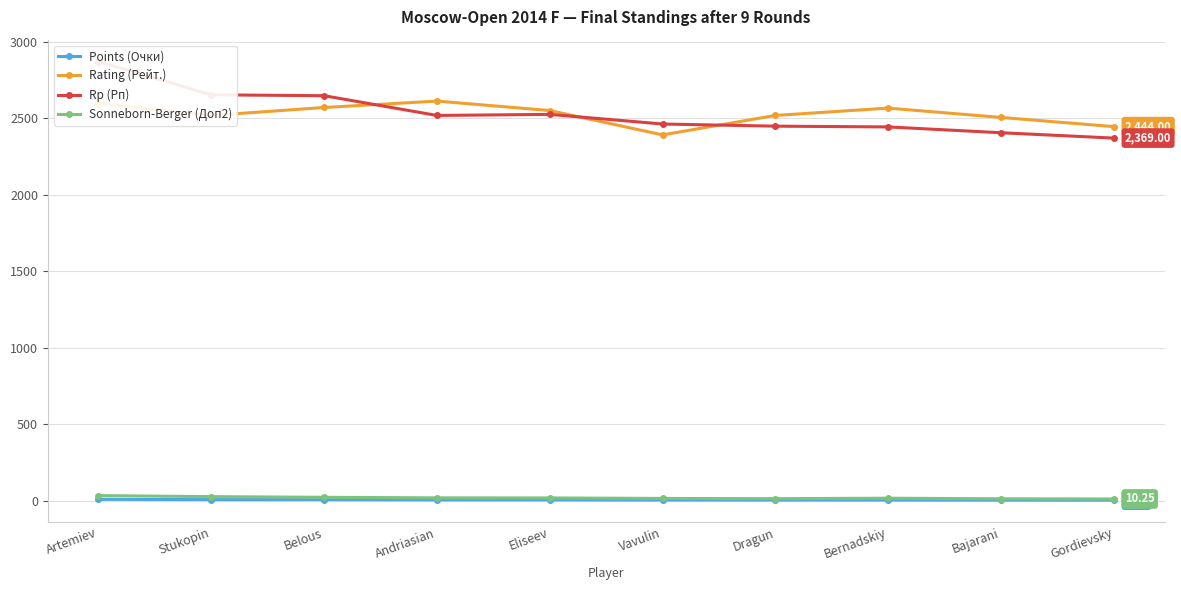

Which series has the largest total across all categories?

Rp (Рп)